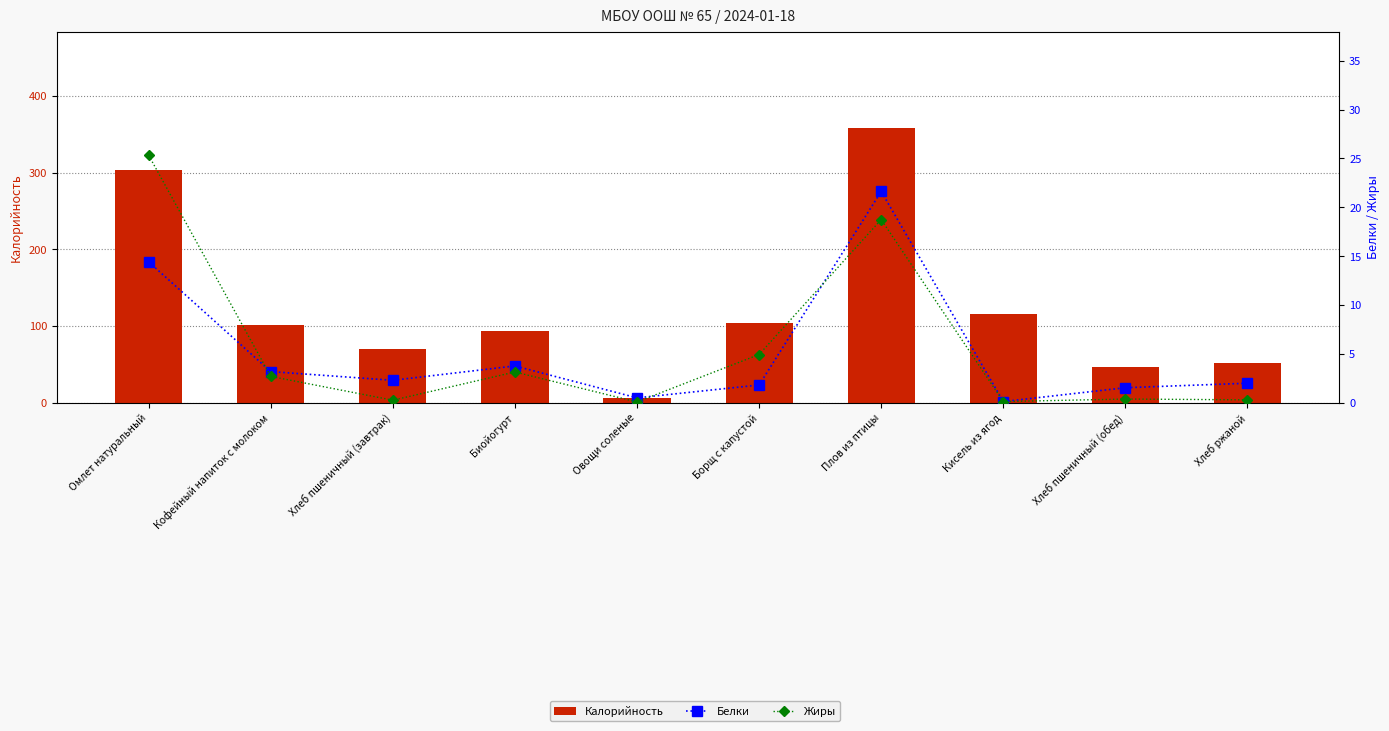

Which series has the largest total across all categories?

Калорийность